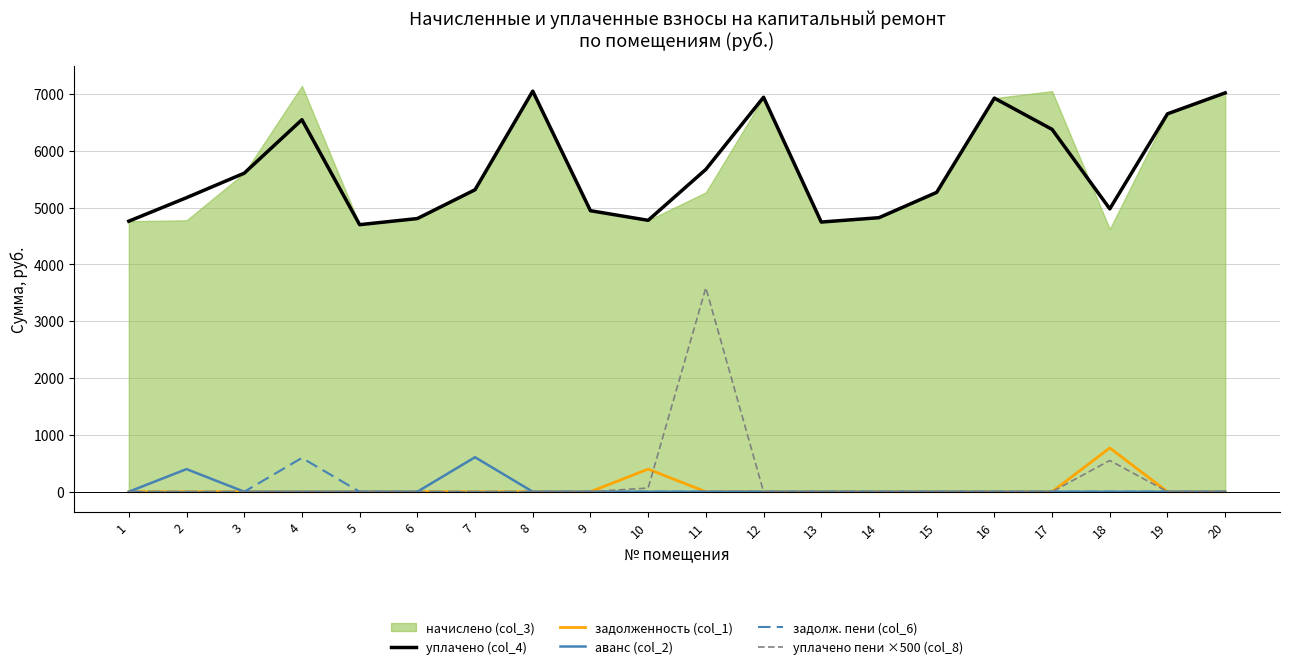

Which series has the widest spread of values?

уплачено пени ×500 (col_8)